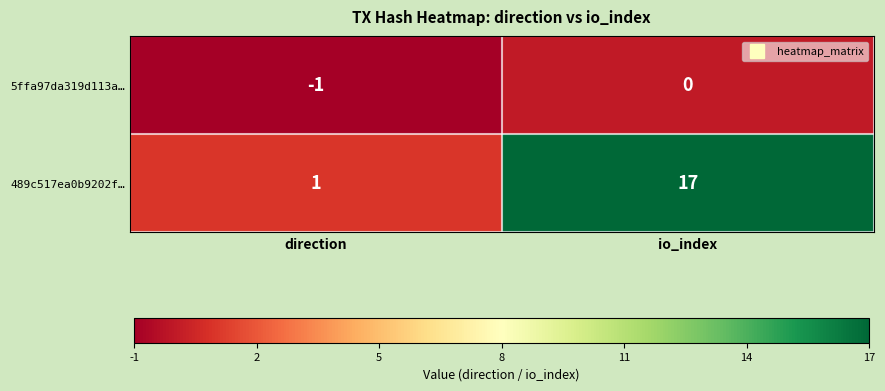

Which series changed the most between direction and io_index?

489c517ea0b9202f…